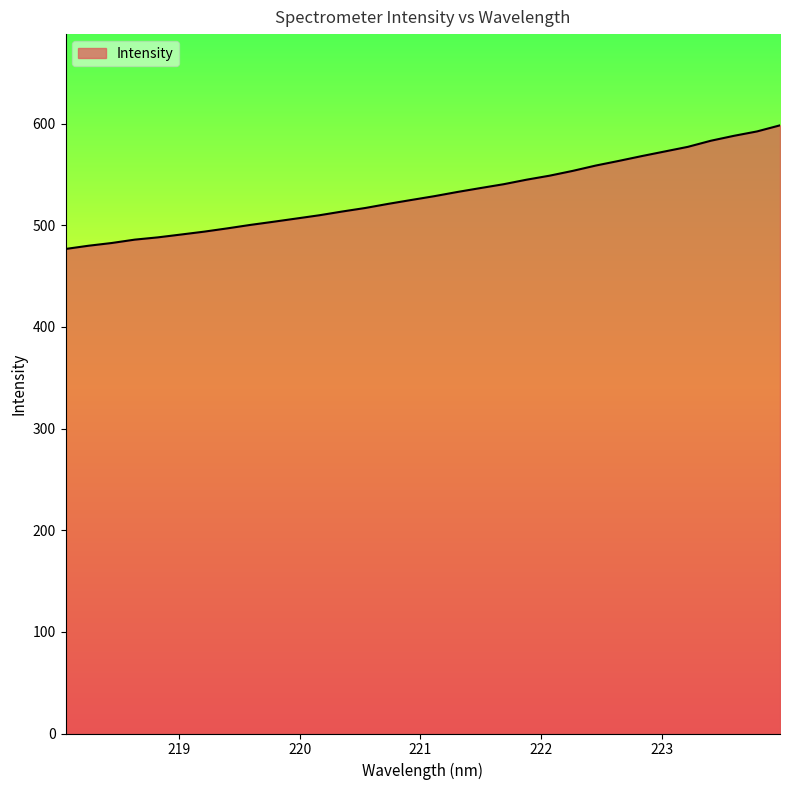

What is the difference between the maximum and minimum values?

121.6